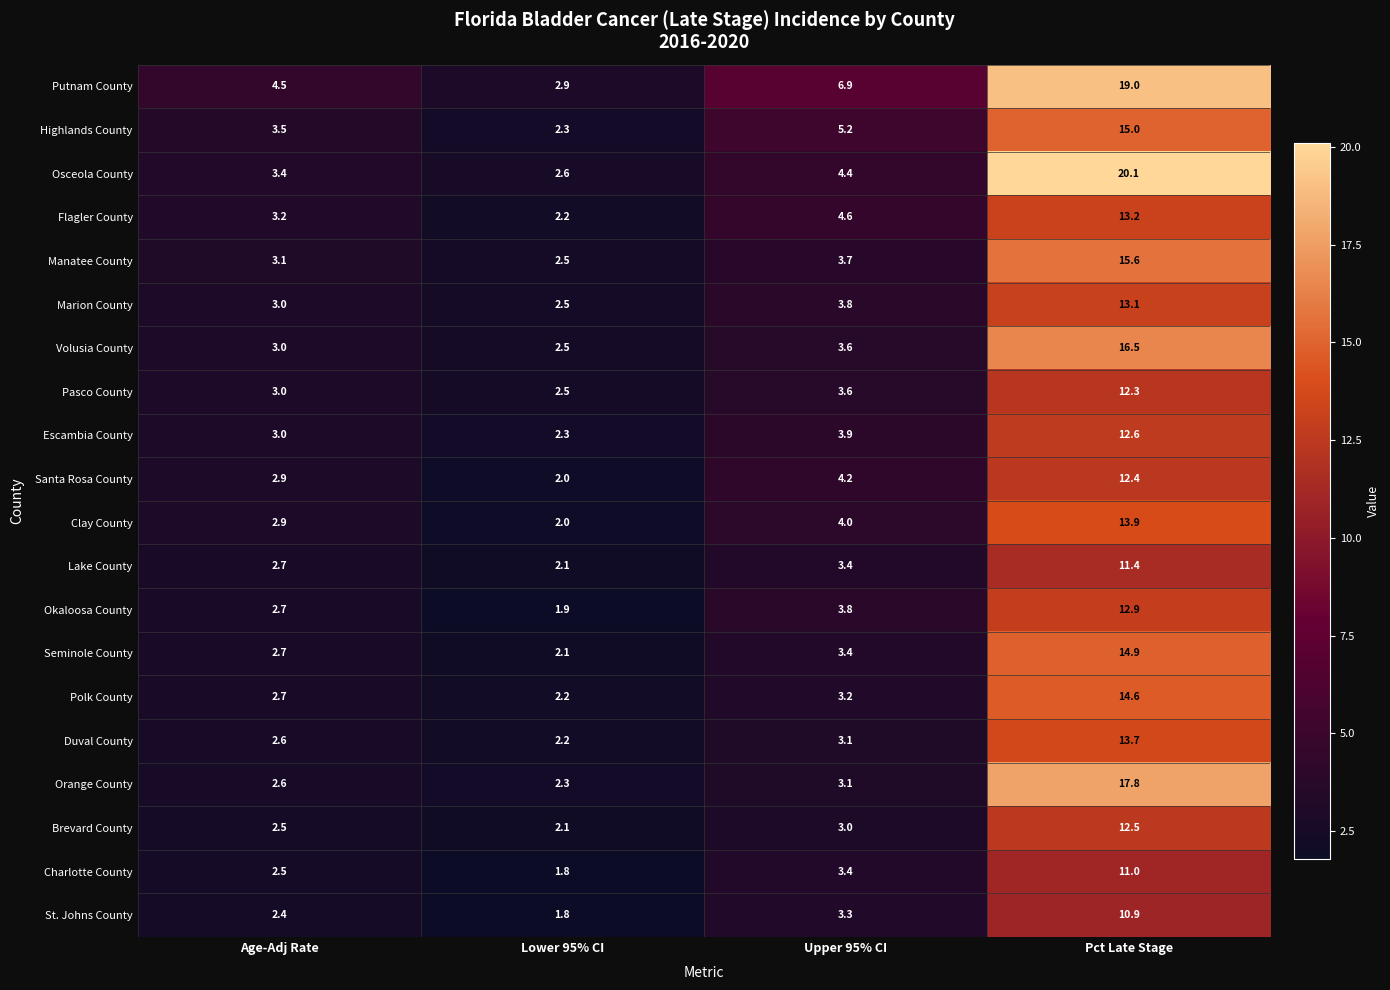

Which series has the largest range (max minus min)?

Osceola County